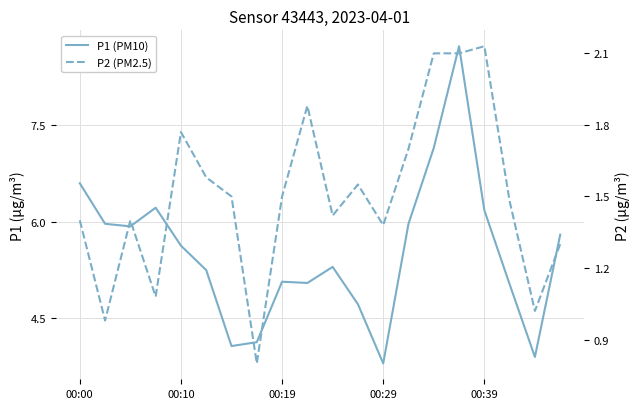

What is the total value across all series at 7?

4.9